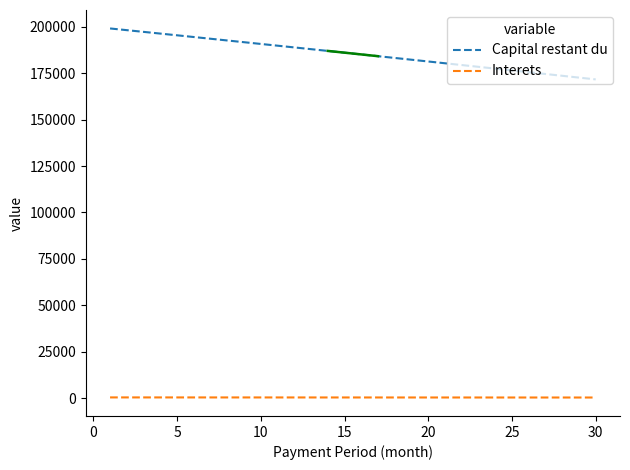

At how many categories does at least one series exceed 121997?

30